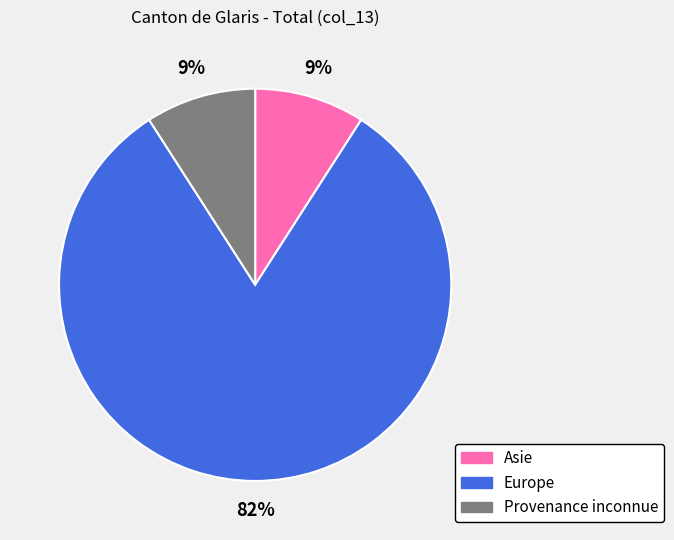

True or false: Provenance inconnue accounts for 1% of the total.

False